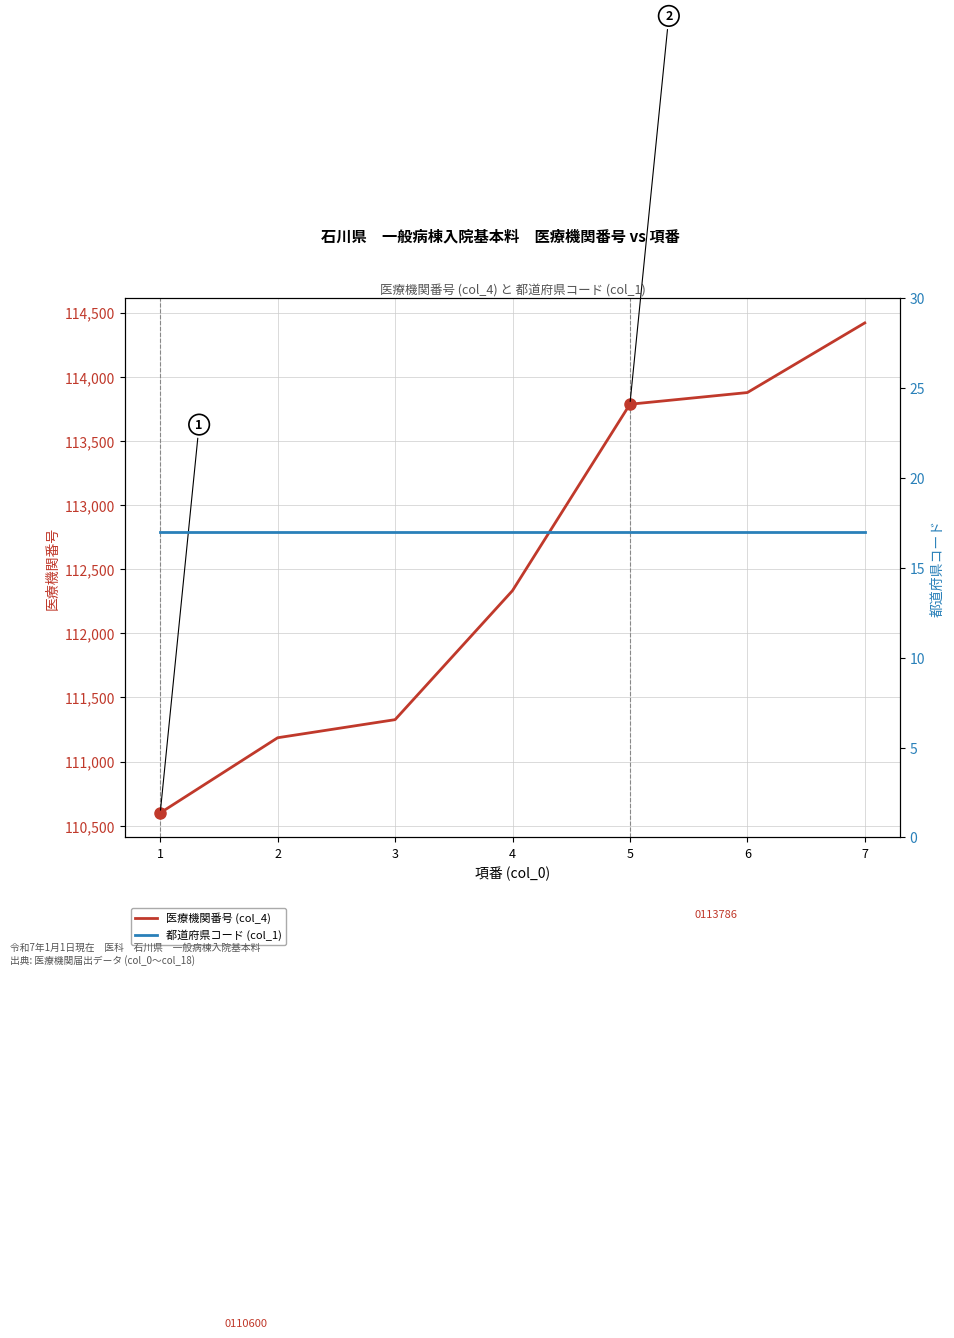

Which series has the largest total across all categories?

医療機関番号 (col_4)